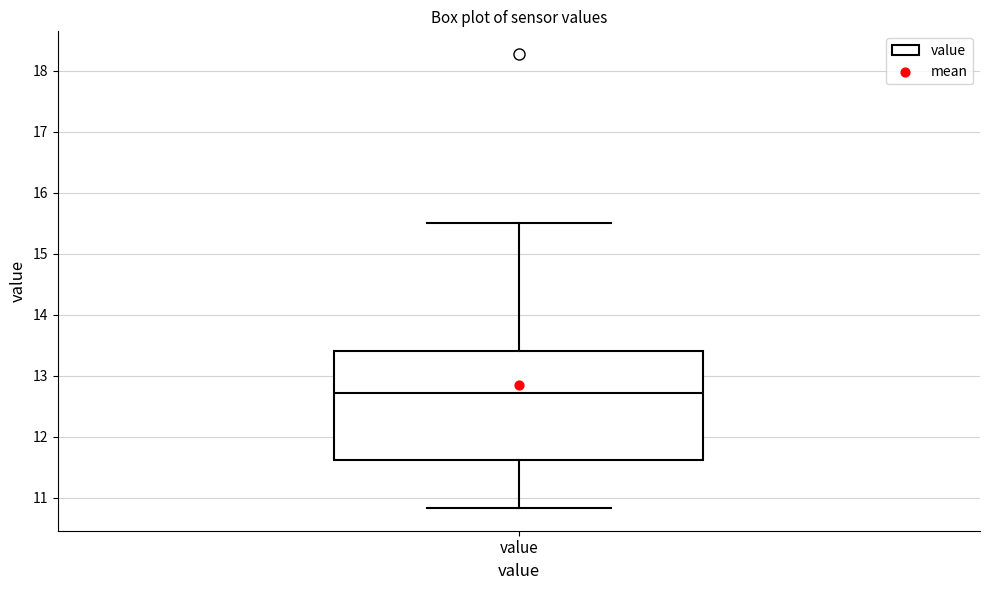

Read this box plot against the y-axis: the position of the median line, the range covered by the box, and the ends of both whiskers. The values are not printed on the chart, so give them approximately, as read against the axis.

median 12.7, box 11.6 to 13.4, whiskers 10.8 to 15.5